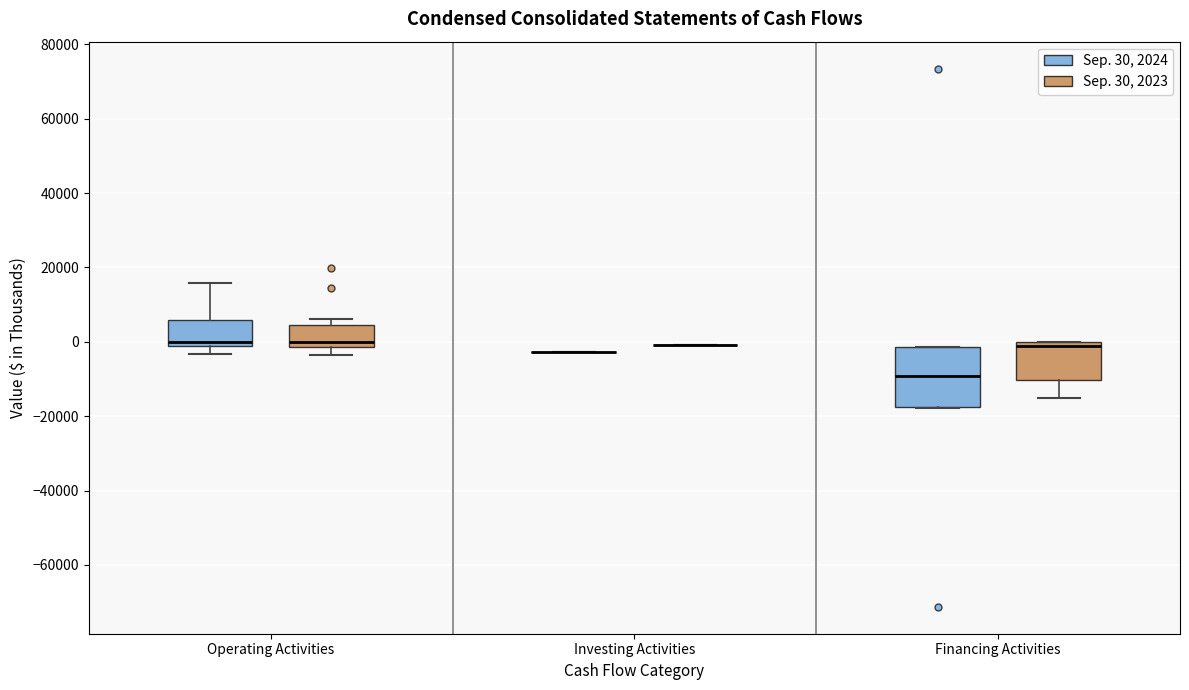

Comparing the boxes themselves (not the whiskers), which one is the tallest?

Financing Activities (Sep. 30, 2024)